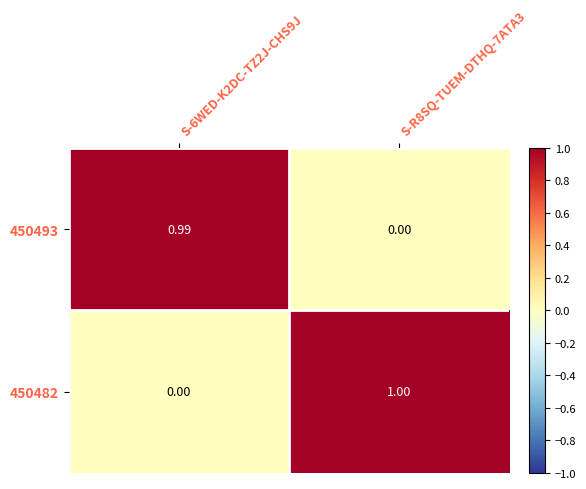

Is the value of 450493 at S-6WED-K2DC-TZ2J-CHS9J greater than the value of 450482 at S-R8SQ-TUEM-DTHQ-7ATA3?

No